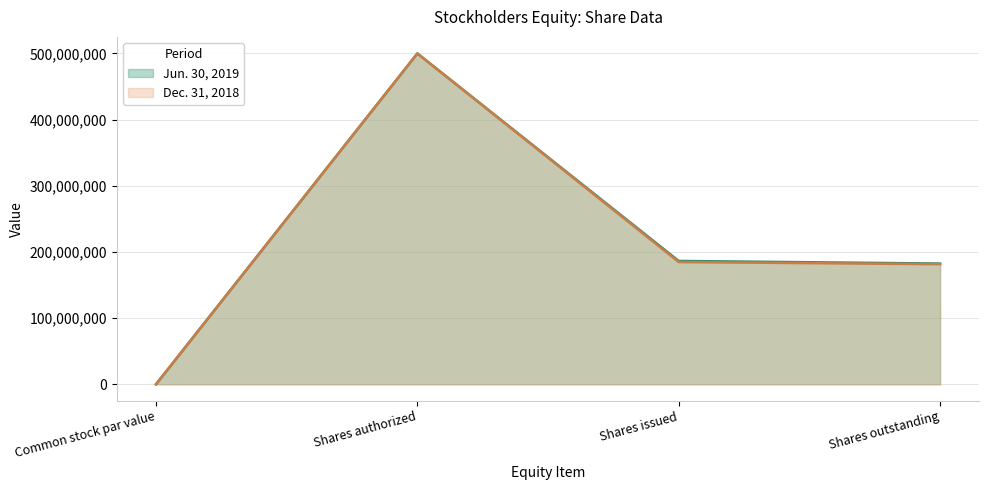

The value of Jun. 30, 2019 at Common stock par value is 0. True or false?

False